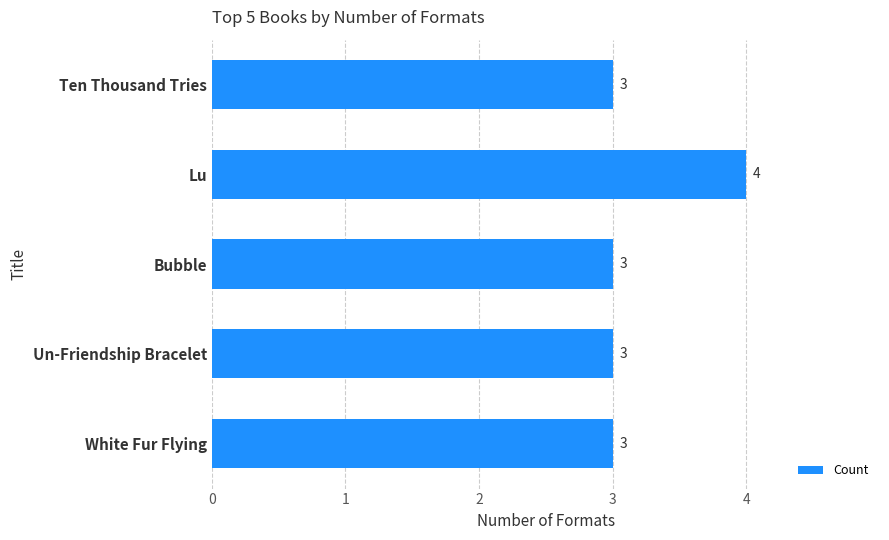

Approximately how many times larger is the value at Lu compared to White Fur Flying?

1.3